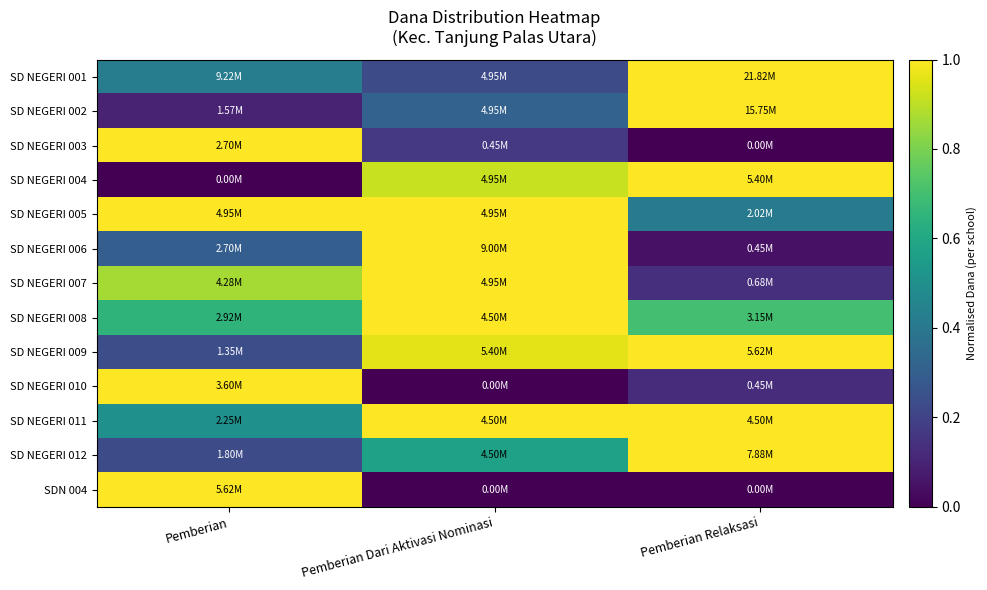

What is the difference between the highest and lowest values at Pemberian?

1.0